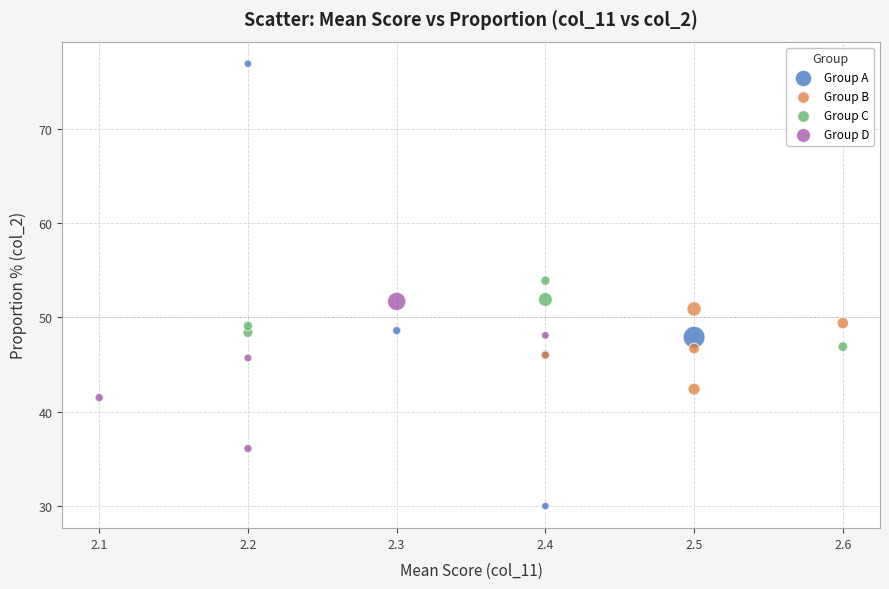

Which series reaches the minimum Y coordinate?

Group A